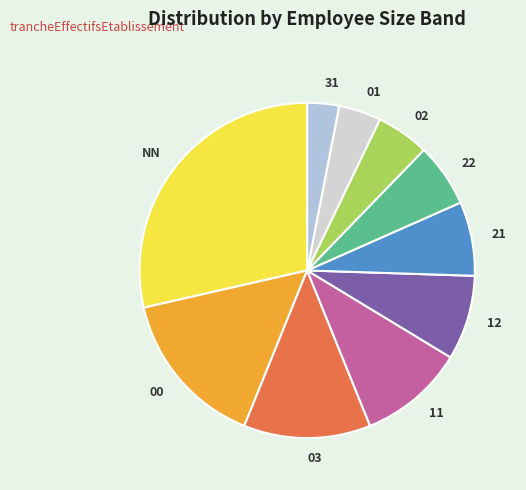

How many segments does this pie chart have?

10